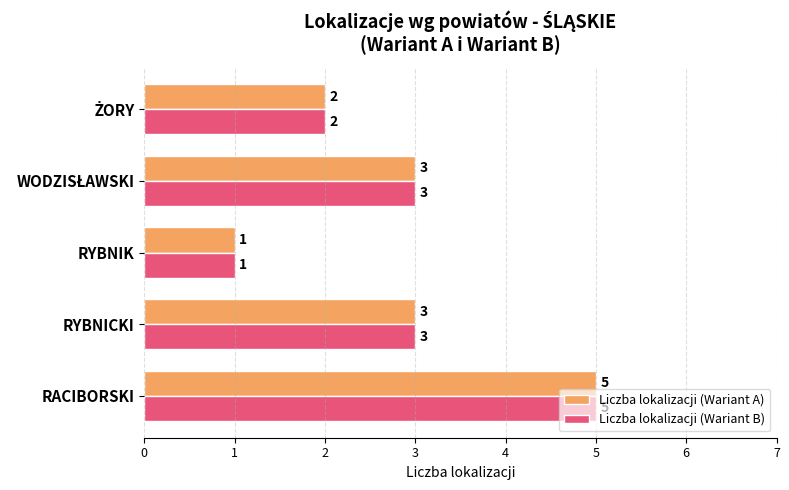

What is the difference between the maximum and minimum values in the Liczba lokalizacji (Wariant A) series?

4